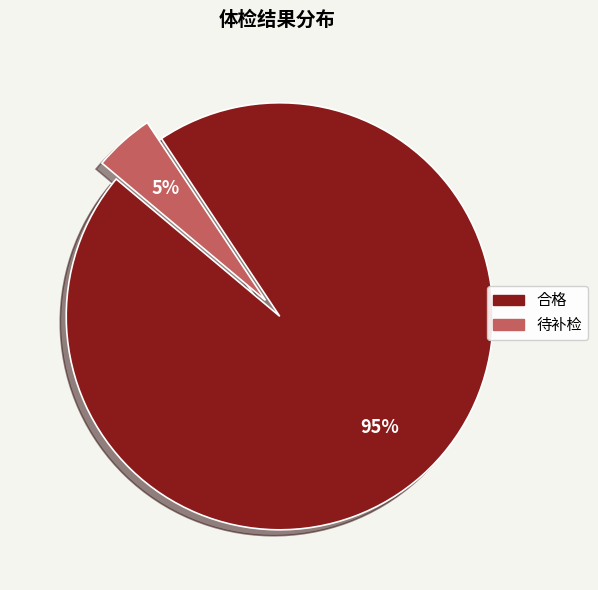

What percentage is the 待补检 slice, to the nearest percent?

5%